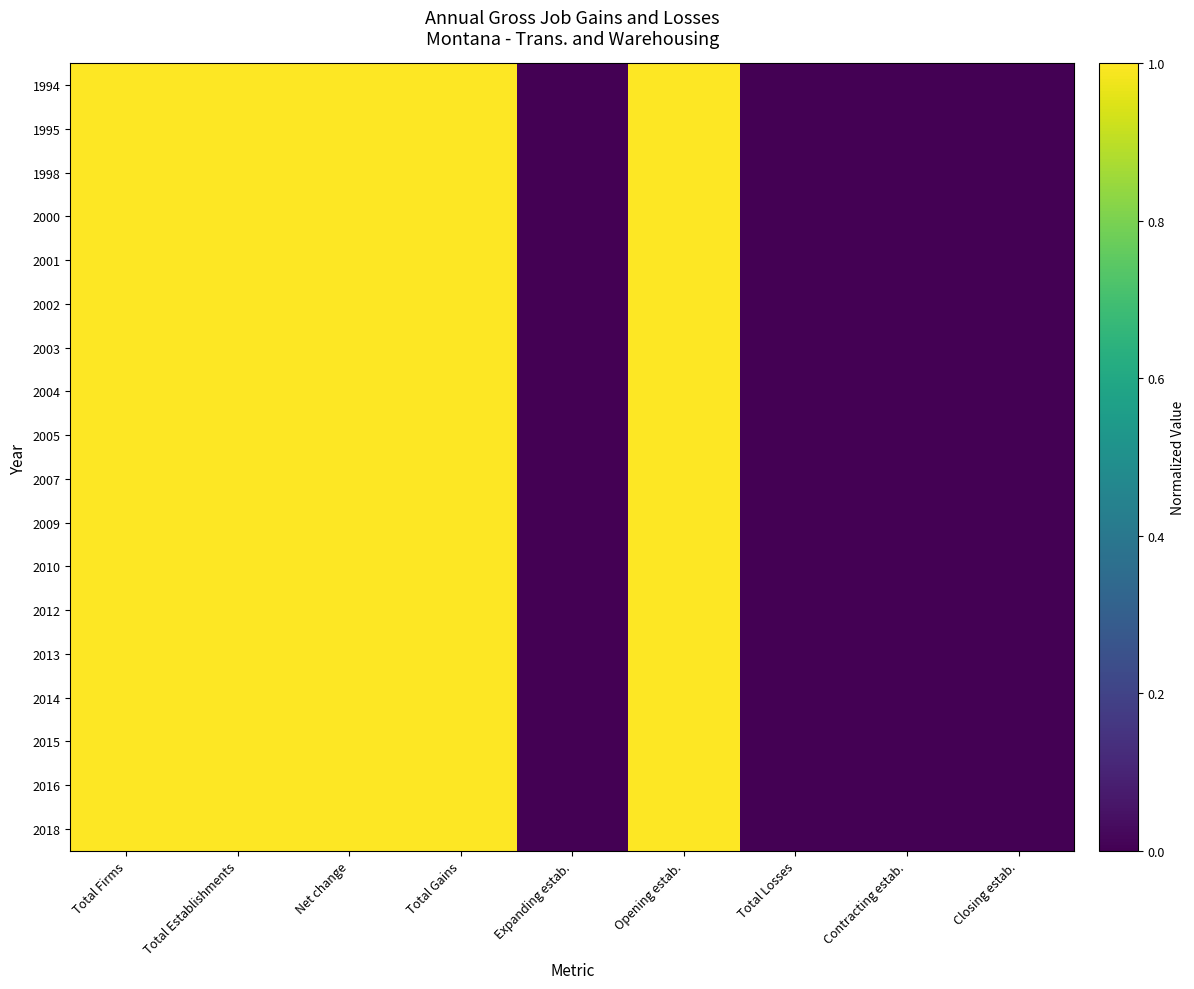

Reading left to right, extract all data points from this chart.

1994: Total Firms=1	Total Establishments=1	Net change=1	Total Gains=1	Expanding estab.=0	Opening estab.=1	Total Losses=0	Contracting estab.=0	Closing estab.=0
1995: Total Firms=1	Total Establishments=1	Net change=1	Total Gains=1	Expanding estab.=0	Opening estab.=1	Total Losses=0	Contracting estab.=0	Closing estab.=0
1998: Total Firms=1	Total Establishments=1	Net change=1	Total Gains=1	Expanding estab.=0	Opening estab.=1	Total Losses=0	Contracting estab.=0	Closing estab.=0
2000: Total Firms=1	Total Establishments=1	Net change=1	Total Gains=1	Expanding estab.=0	Opening estab.=1	Total Losses=0	Contracting estab.=0	Closing estab.=0
2001: Total Firms=1	Total Establishments=1	Net change=1	Total Gains=1	Expanding estab.=0	Opening estab.=1	Total Losses=0	Contracting estab.=0	Closing estab.=0
2002: Total Firms=1	Total Establishments=1	Net change=1	Total Gains=1	Expanding estab.=0	Opening estab.=1	Total Losses=0	Contracting estab.=0	Closing estab.=0
2003: Total Firms=1	Total Establishments=1	Net change=1	Total Gains=1	Expanding estab.=0	Opening estab.=1	Total Losses=0	Contracting estab.=0	Closing estab.=0
2004: Total Firms=1	Total Establishments=1	Net change=1	Total Gains=1	Expanding estab.=0	Opening estab.=1	Total Losses=0	Contracting estab.=0	Closing estab.=0
2005: Total Firms=1	Total Establishments=1	Net change=1	Total Gains=1	Expanding estab.=0	Opening estab.=1	Total Losses=0	Contracting estab.=0	Closing estab.=0
2007: Total Firms=1	Total Establishments=1	Net change=1	Total Gains=1	Expanding estab.=0	Opening estab.=1	Total Losses=0	Contracting estab.=0	Closing estab.=0
2009: Total Firms=1	Total Establishments=1	Net change=1	Total Gains=1	Expanding estab.=0	Opening estab.=1	Total Losses=0	Contracting estab.=0	Closing estab.=0
2010: Total Firms=1	Total Establishments=1	Net change=1	Total Gains=1	Expanding estab.=0	Opening estab.=1	Total Losses=0	Contracting estab.=0	Closing estab.=0
2012: Total Firms=1	Total Establishments=1	Net change=1	Total Gains=1	Expanding estab.=0	Opening estab.=1	Total Losses=0	Contracting estab.=0	Closing estab.=0
2013: Total Firms=1	Total Establishments=1	Net change=1	Total Gains=1	Expanding estab.=0	Opening estab.=1	Total Losses=0	Contracting estab.=0	Closing estab.=0
2014: Total Firms=1	Total Establishments=1	Net change=1	Total Gains=1	Expanding estab.=0	Opening estab.=1	Total Losses=0	Contracting estab.=0	Closing estab.=0
2015: Total Firms=1	Total Establishments=1	Net change=1	Total Gains=1	Expanding estab.=0	Opening estab.=1	Total Losses=0	Contracting estab.=0	Closing estab.=0
2016: Total Firms=1	Total Establishments=1	Net change=1	Total Gains=1	Expanding estab.=0	Opening estab.=1	Total Losses=0	Contracting estab.=0	Closing estab.=0
2018: Total Firms=1	Total Establishments=1	Net change=1	Total Gains=1	Expanding estab.=0	Opening estab.=1	Total Losses=0	Contracting estab.=0	Closing estab.=0